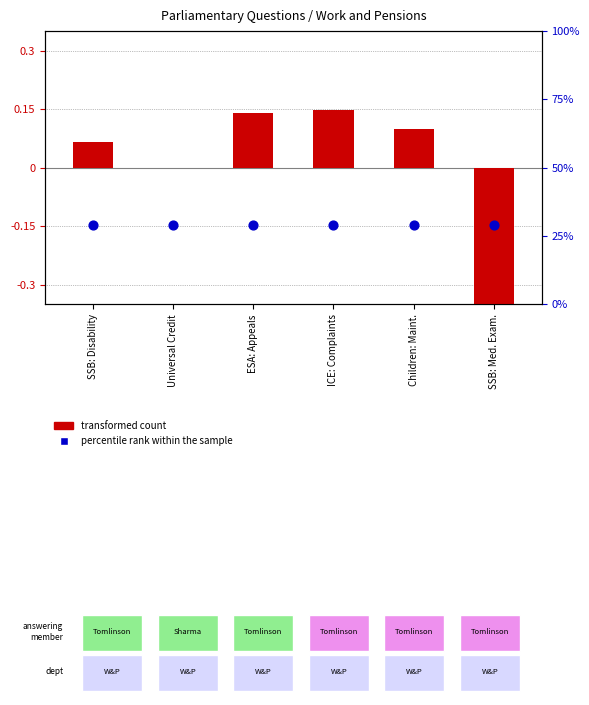

Which series contains the lowest Y value?

transformed count (UIN delta)